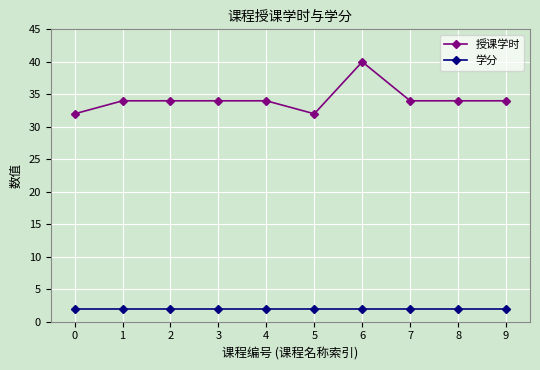

List the series in order of their overall mean, highest first.

授课学时, 学分